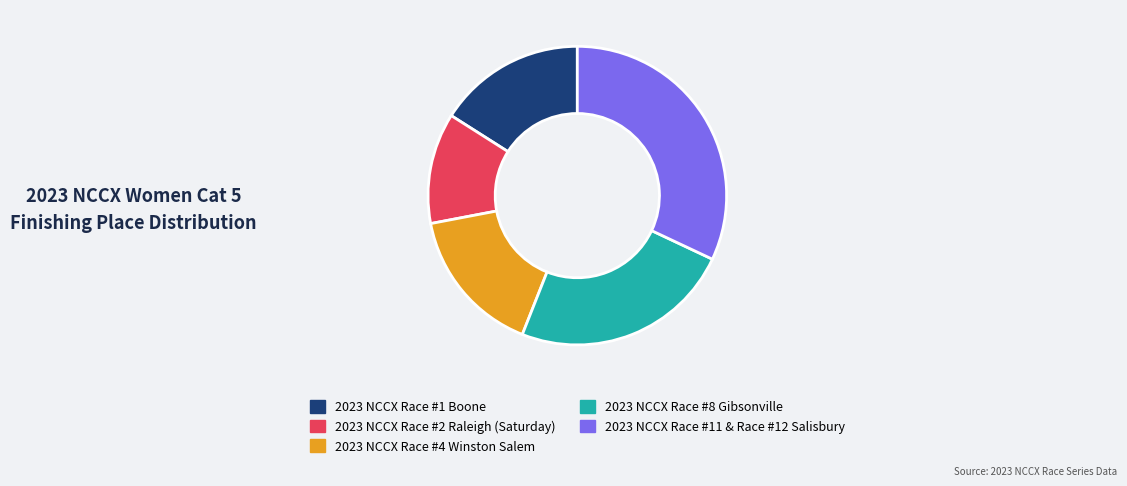

How many segments does this pie chart have?

5